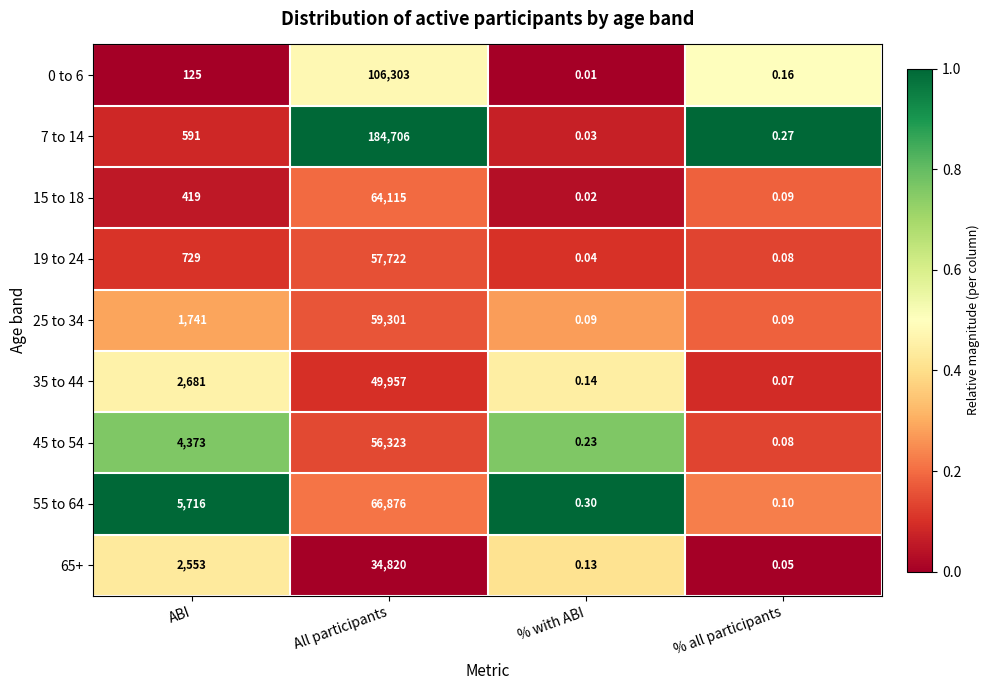

Which series has the largest total across all categories?

7 to 14